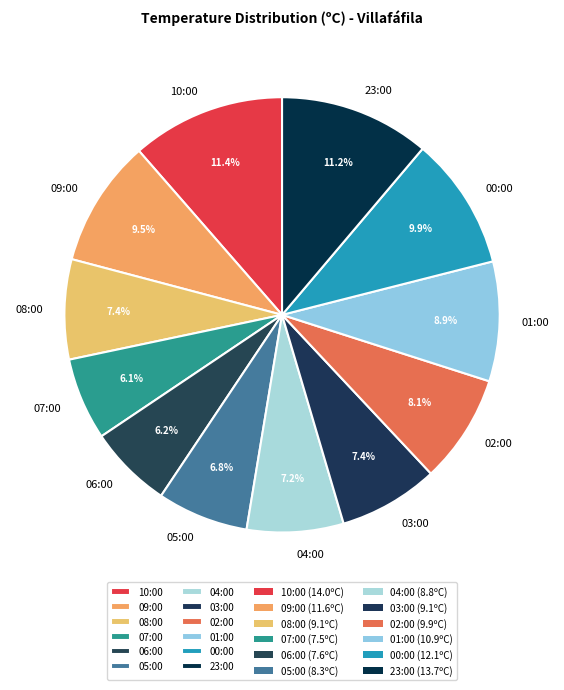

Does any single category account for the majority?

No